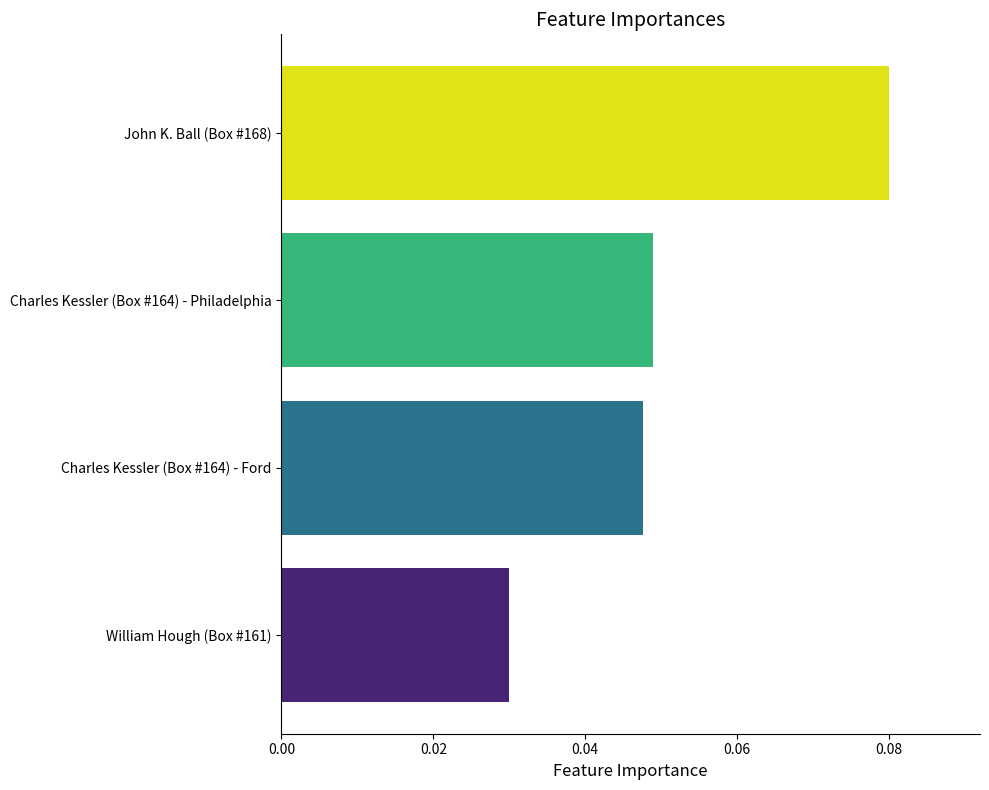

Which category has the lowest value across all series?

William Hough (Box #161)